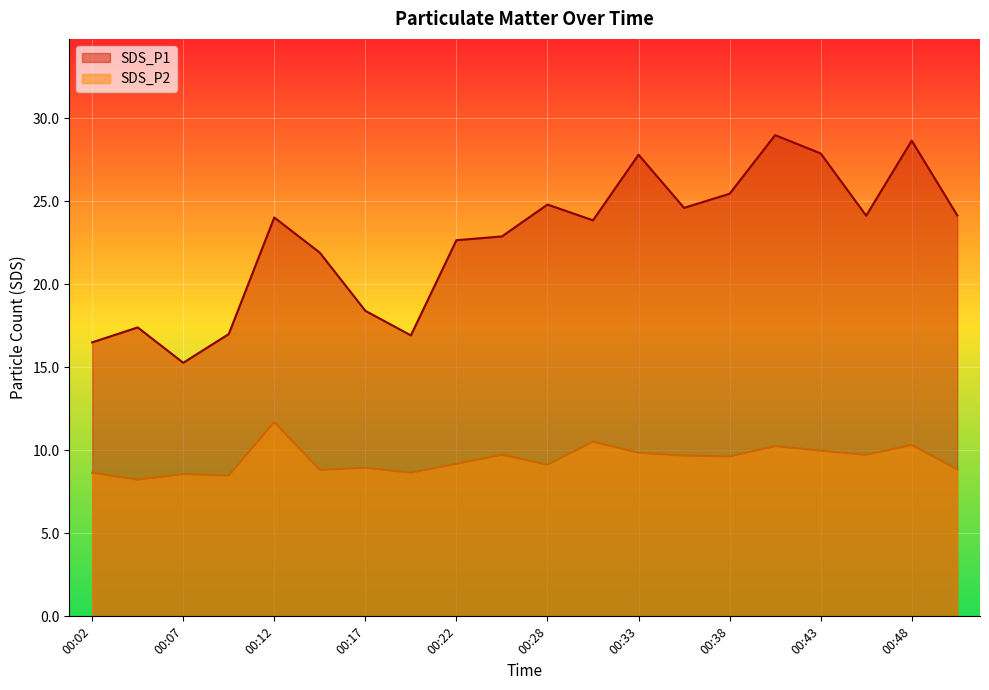

What is the sum of the SDS_P2 values at 00:41 and 00:09?

18.7